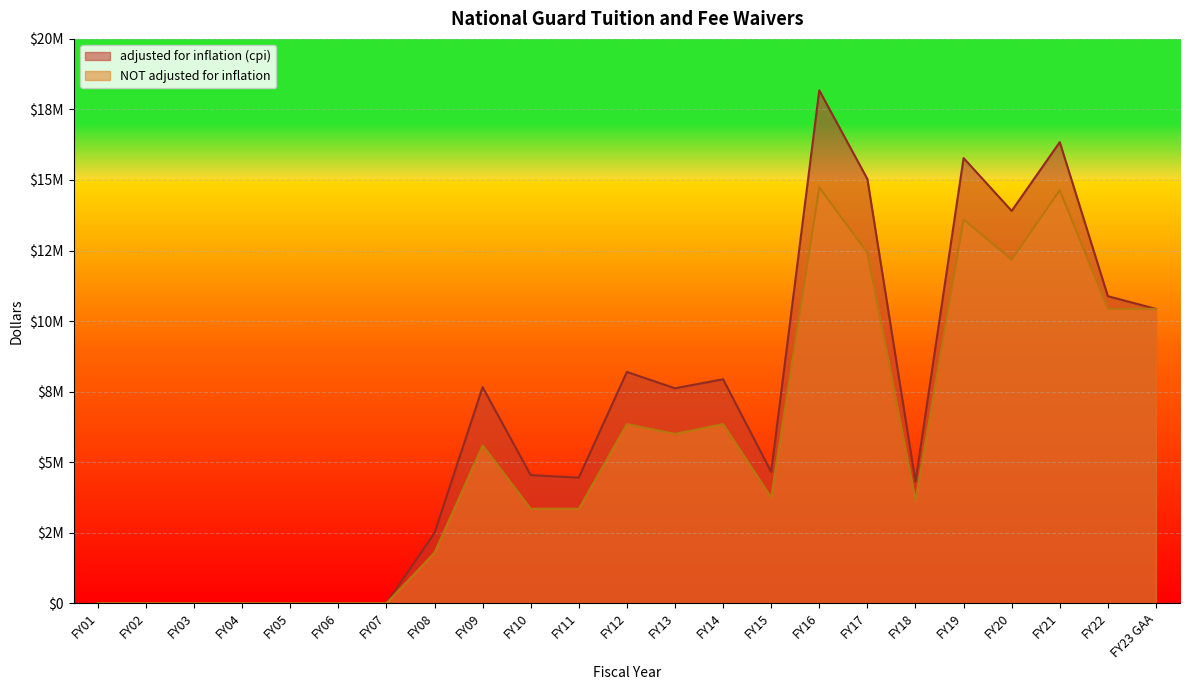

Which category has the lowest value in the adjusted for inflation (cpi) series?

FY01